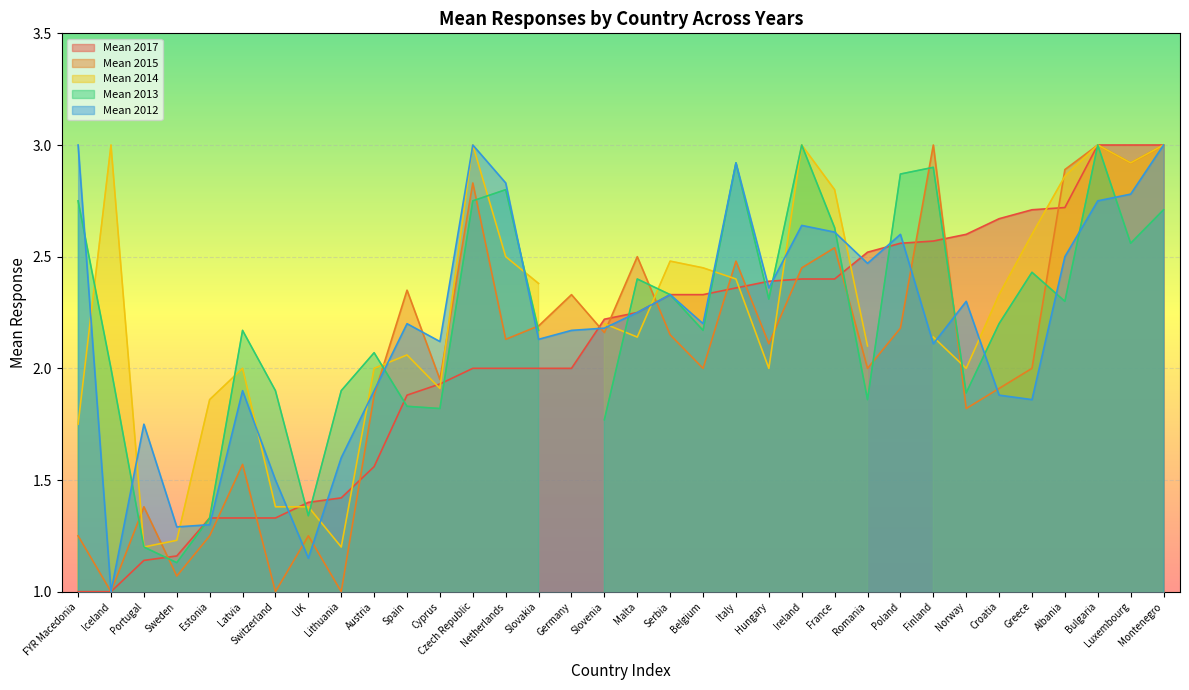

How many values in Mean 2013 are above zero?

33